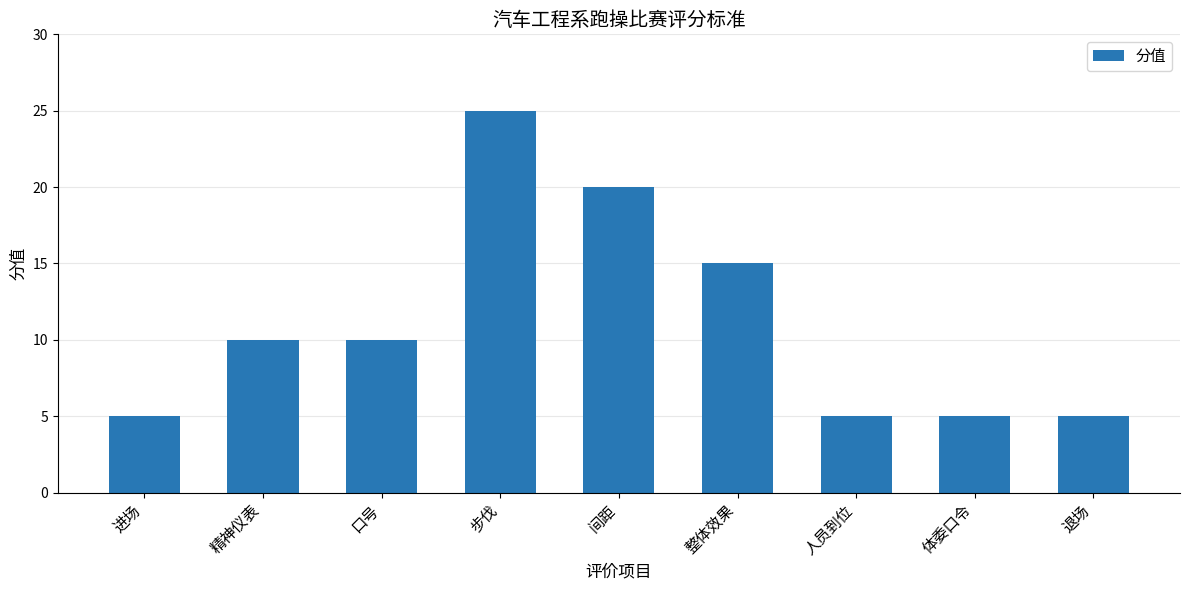

What value does the data have at 精神仪表?

10